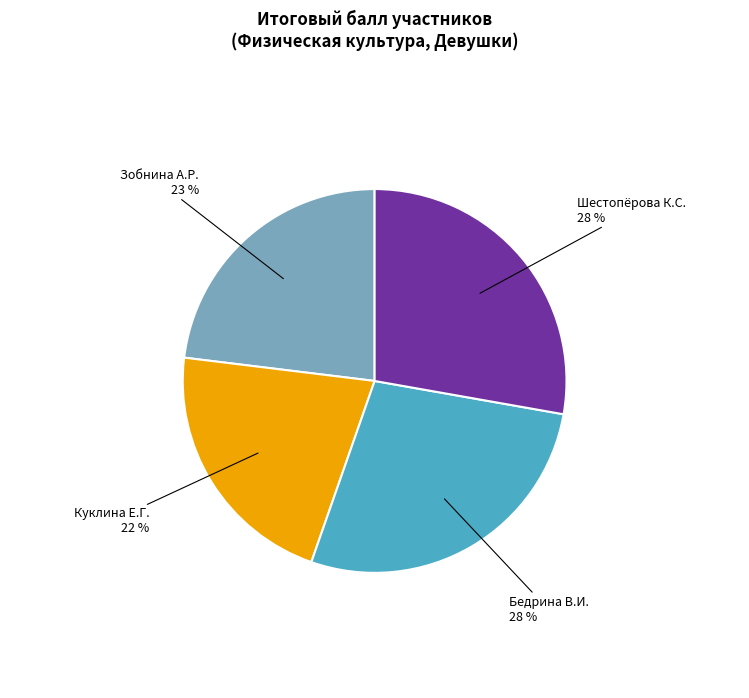

Do Зобнина А.Р. and Шестопёрова К.С. together represent more than half of the pie?

Yes